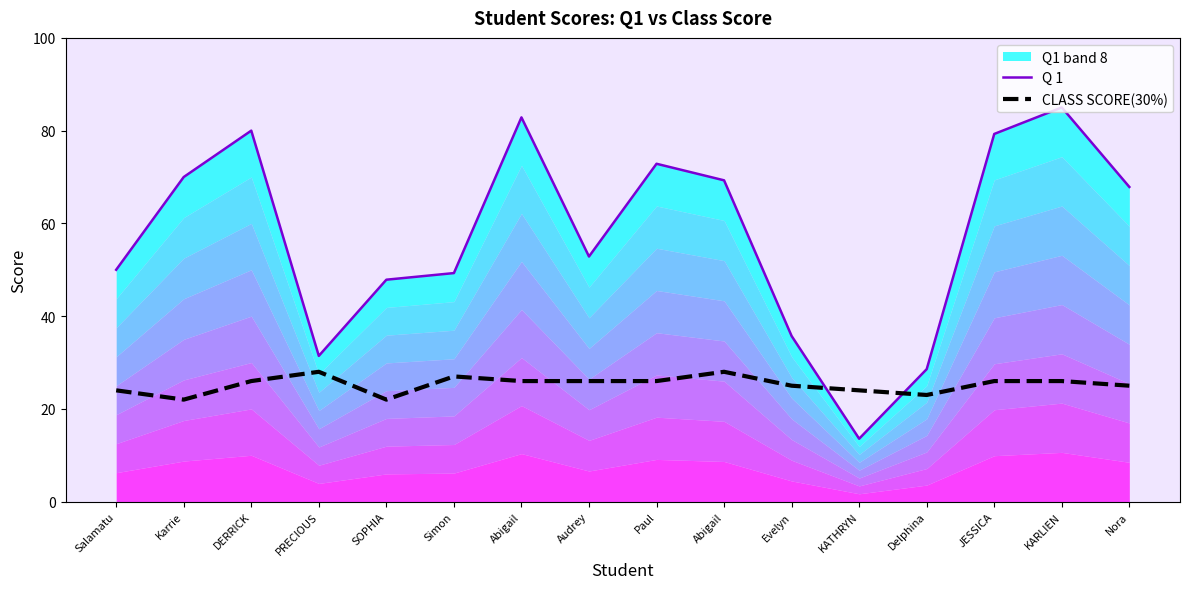

What is the difference between the maximum and minimum values in the Q 1 series?

71.4